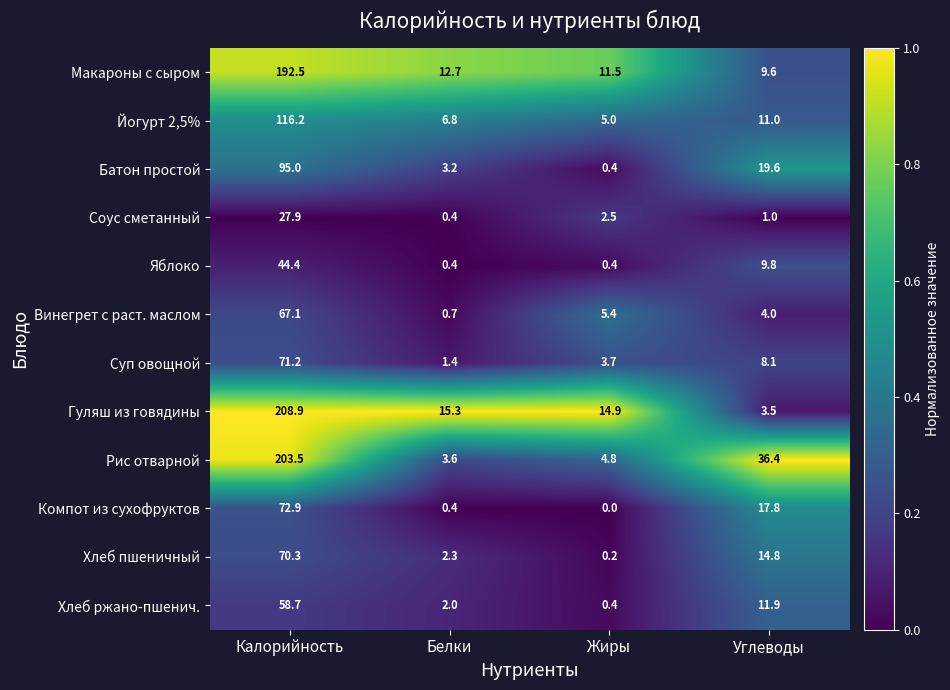

What is the greatest value displayed?

208.9